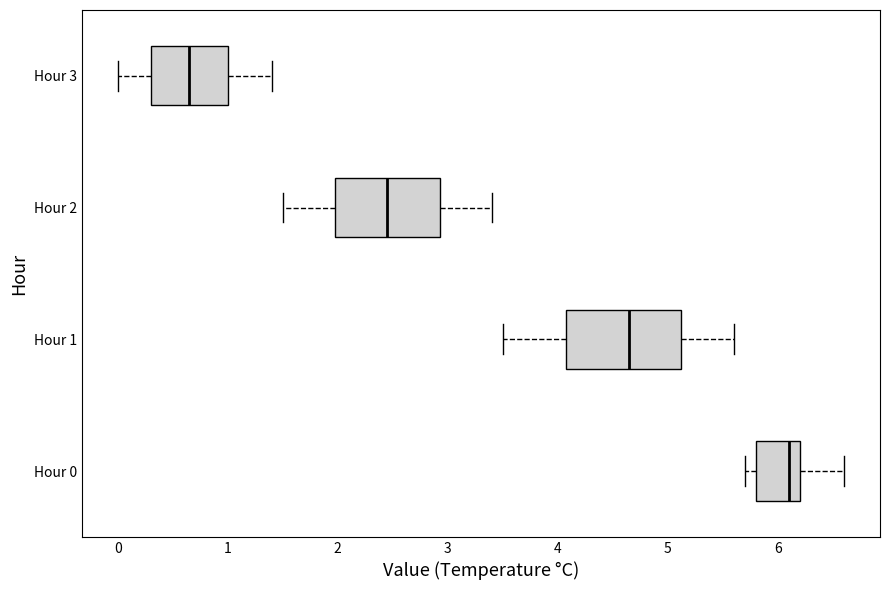

Which box has the furthest to the right median line?

Hour 0